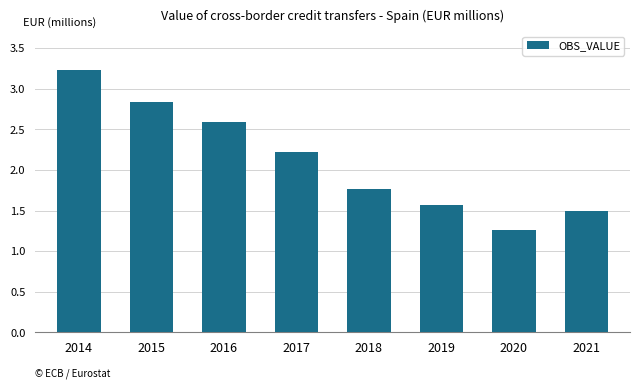

Rank the categories by value from lowest to highest.

2020, 2021, 2019, 2018, 2017, 2016, 2015, 2014